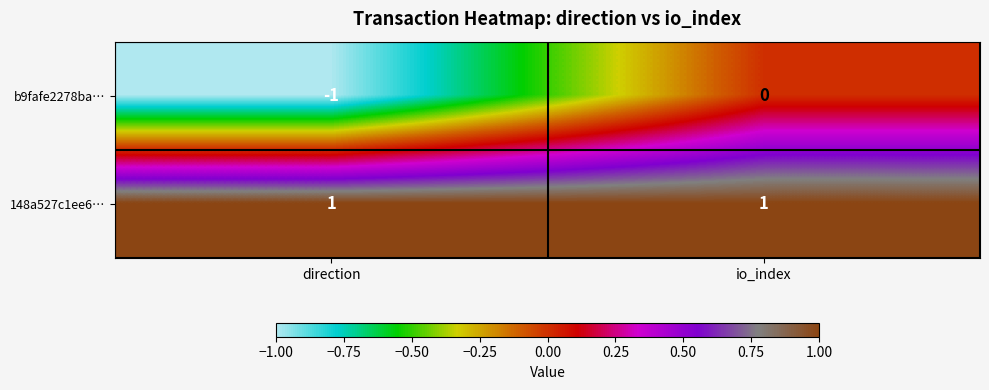

List the series in order of their overall mean, lowest first.

b9fafe2278ba…, 148a527c1ee6…